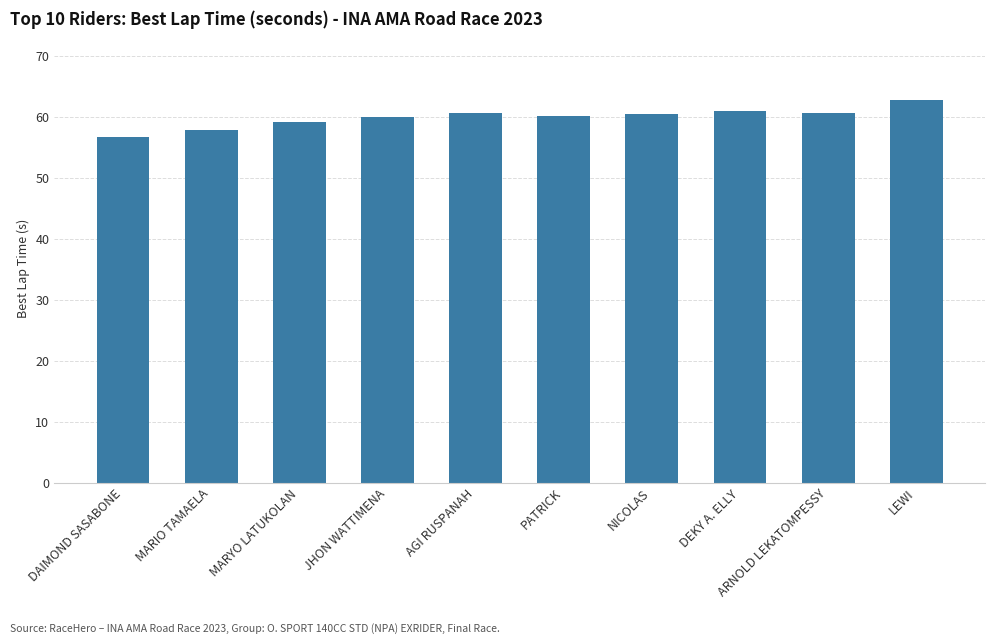

How many distinct data groups are displayed?

1